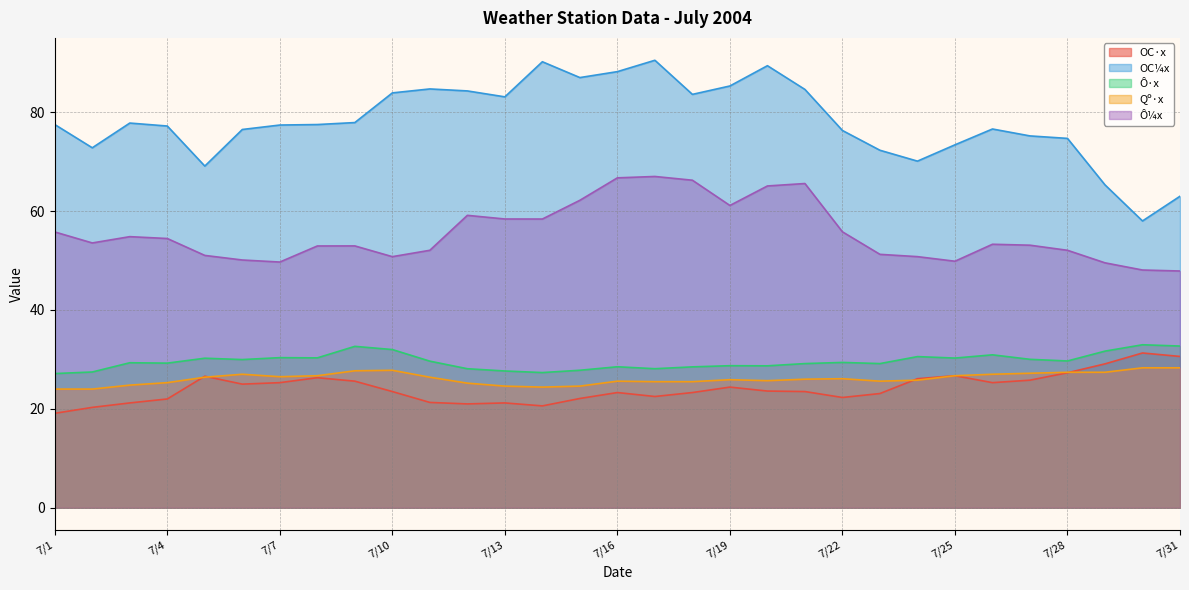

How many data points does each series have?

31